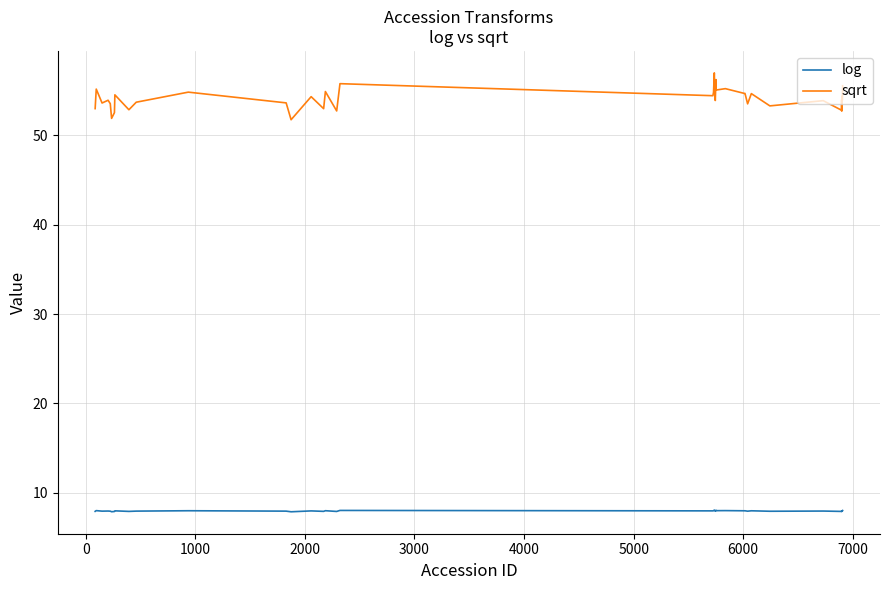

What is the minimum value for log?

7.9